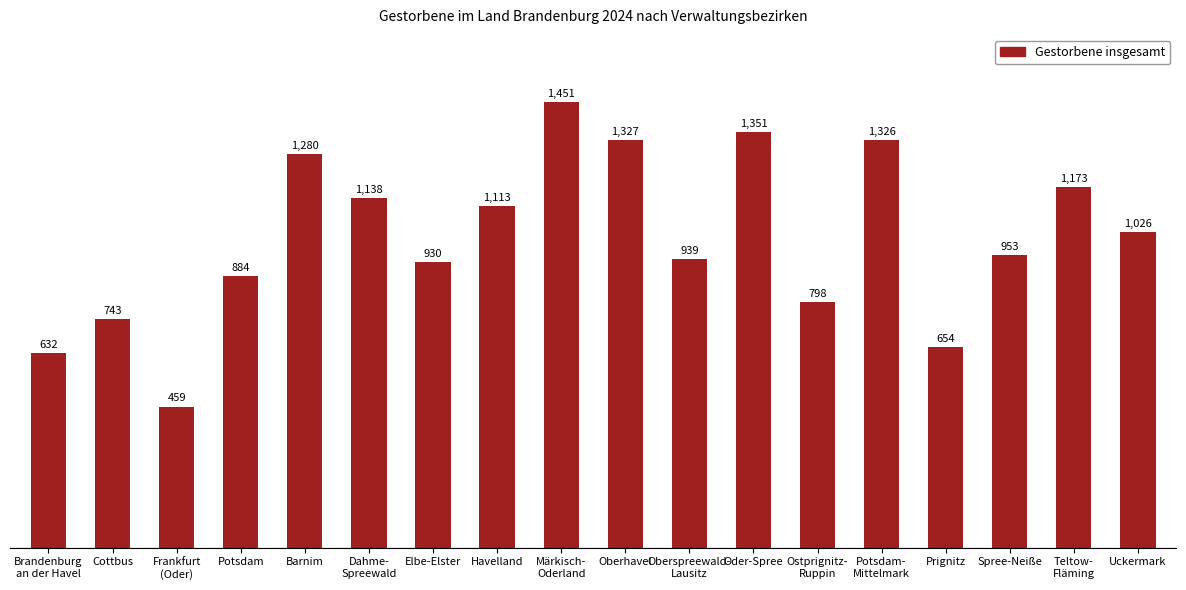

Reading left to right, extract all data points from this chart.

632	743	459	884	1280	1138	930	1113	1451	1327	939	1351	798	1326	654	953	1173	1026